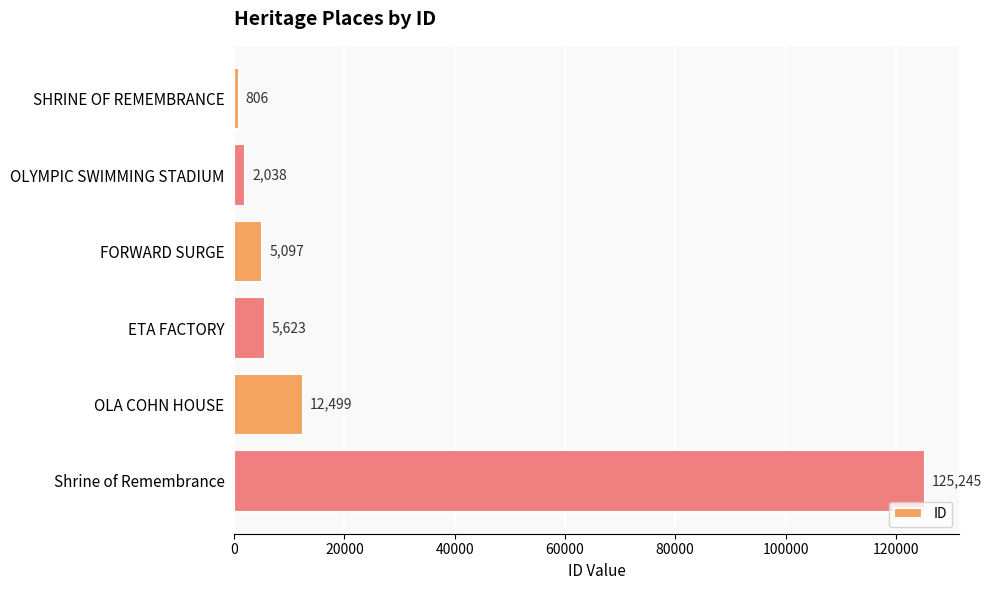

How many bars are there in total?

6